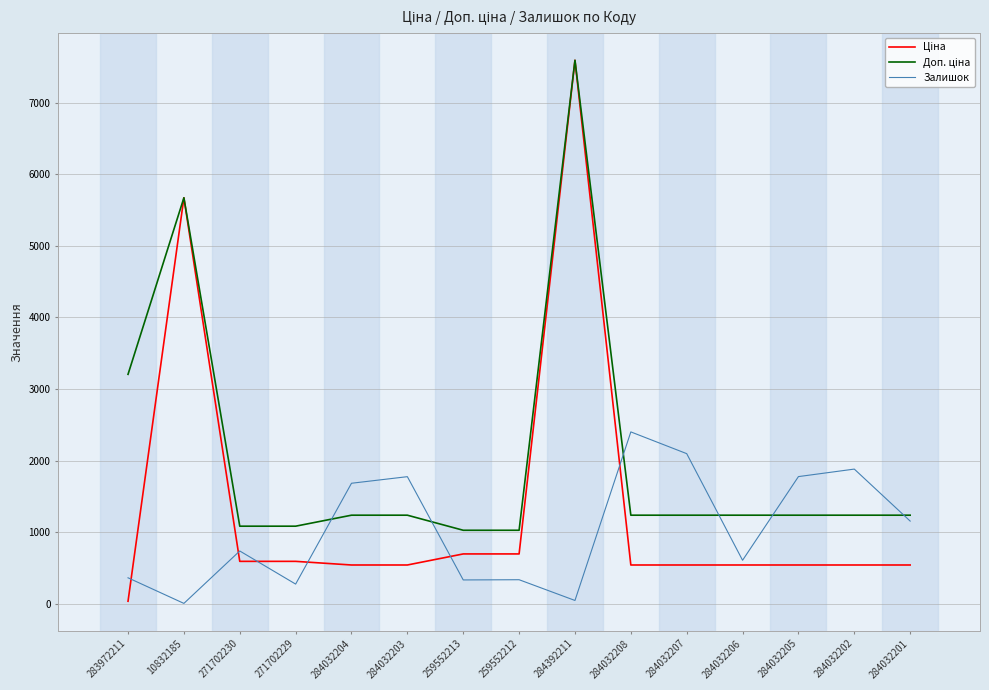

Which series changed the most between 271702229 and 284032204?

Залишок